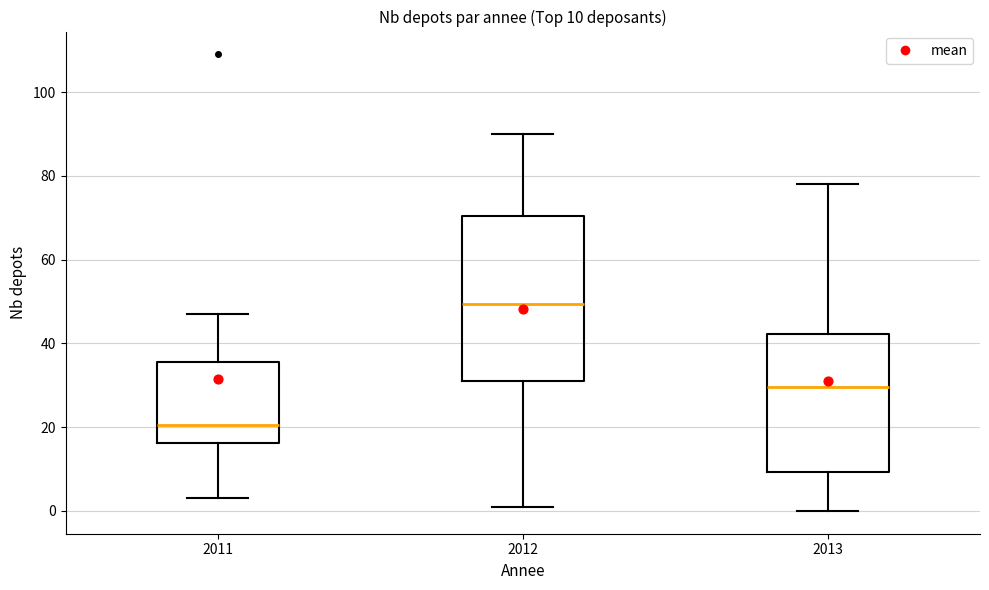

Which box has the highest median line?

2012